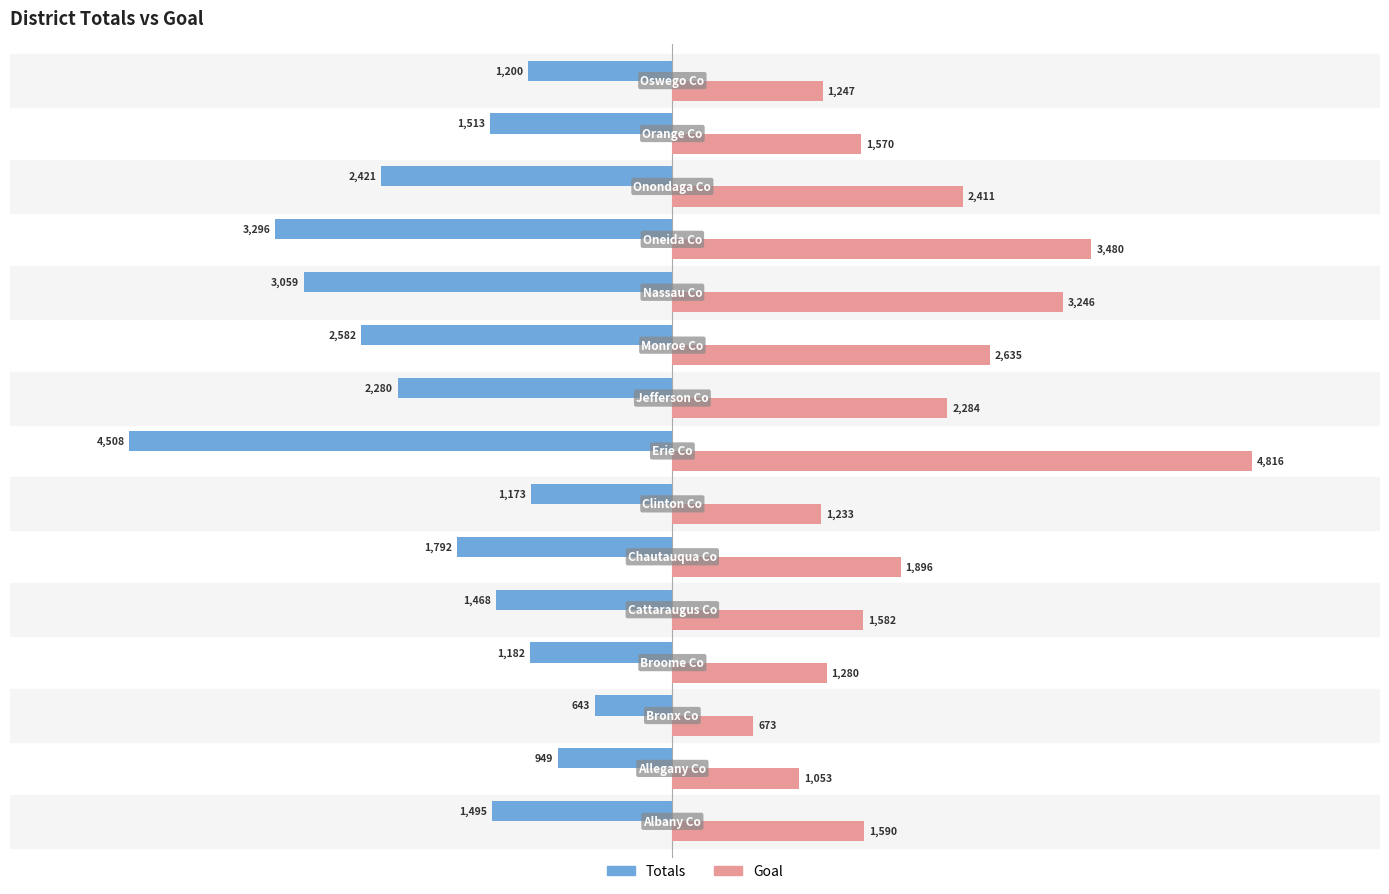

Which series has the largest total across all categories?

Goal